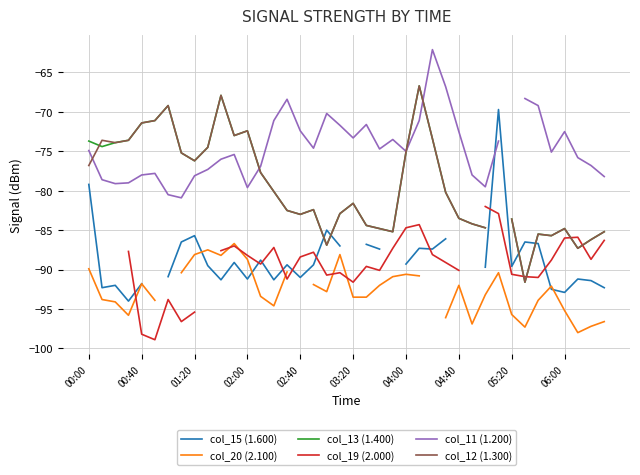

Is this an area chart (filled region under the line)?

No